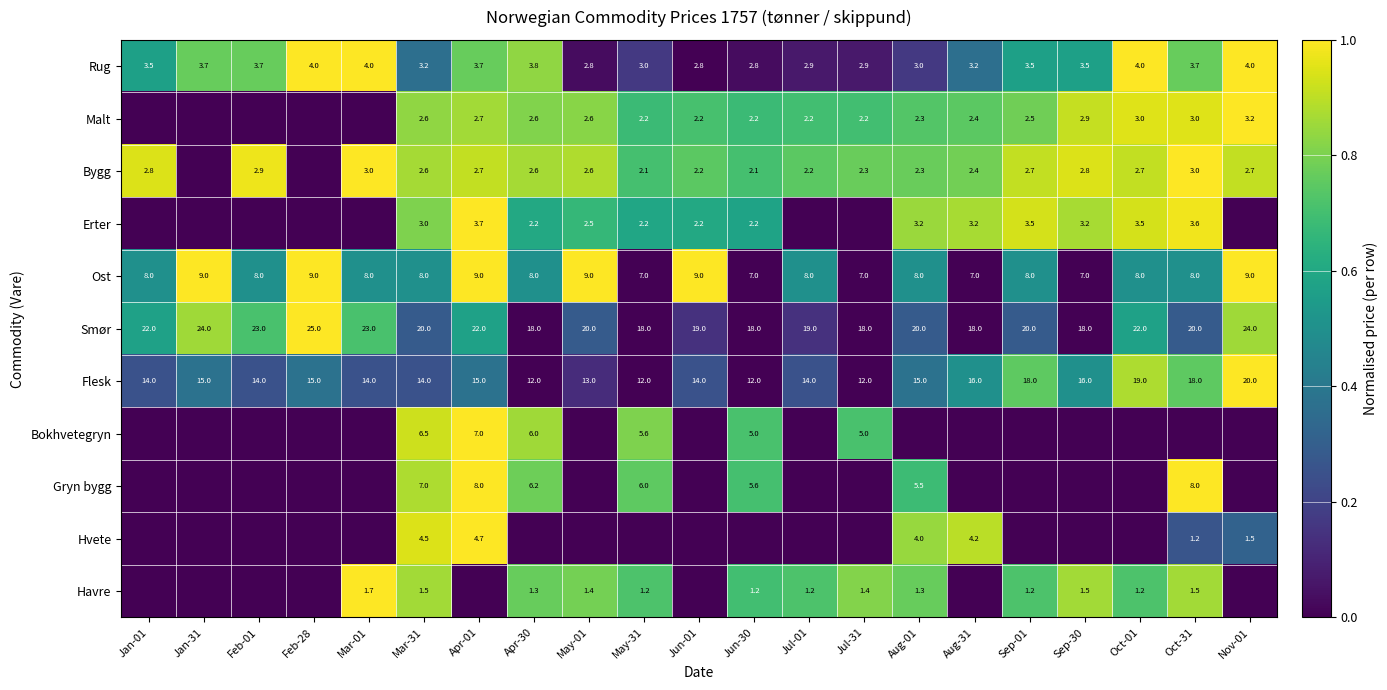

What is the sum of all Rug values?

71.7